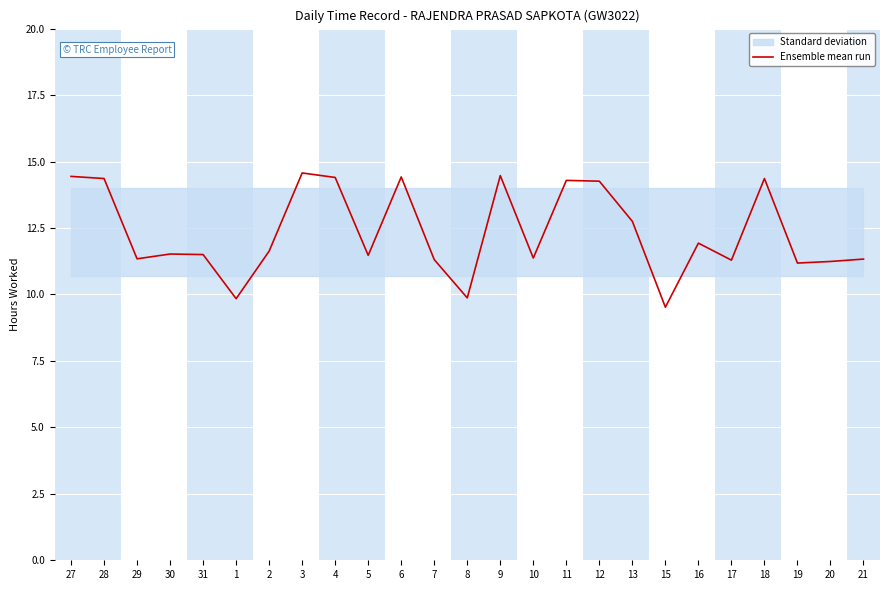

Is it true that Ensemble mean run equals 5.6 at 8?

False